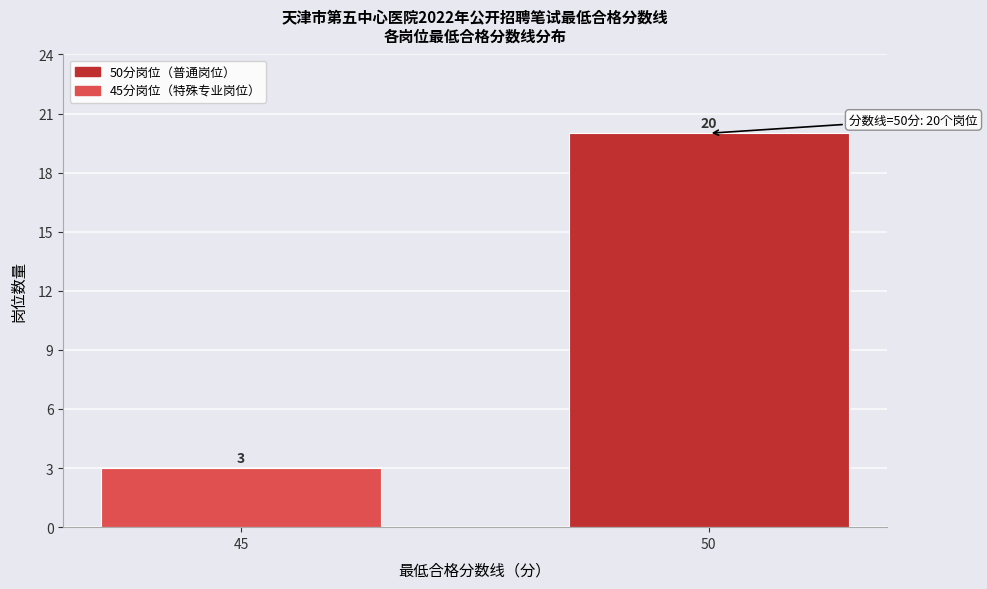

Reading left to right, transcribe all the data shown in this chart.

45=3	50=20